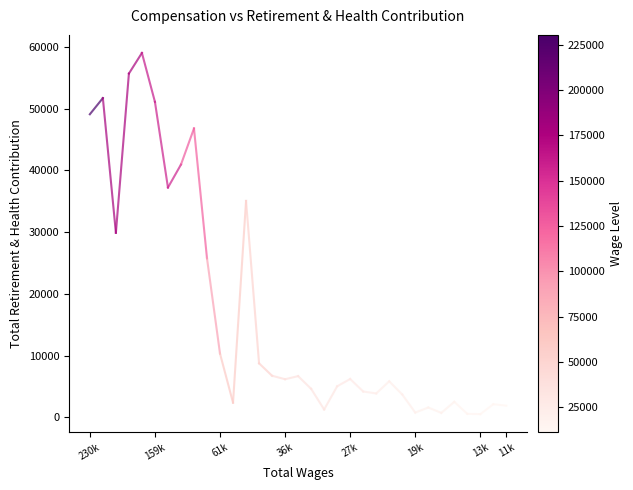

What is the greatest value displayed?

58996